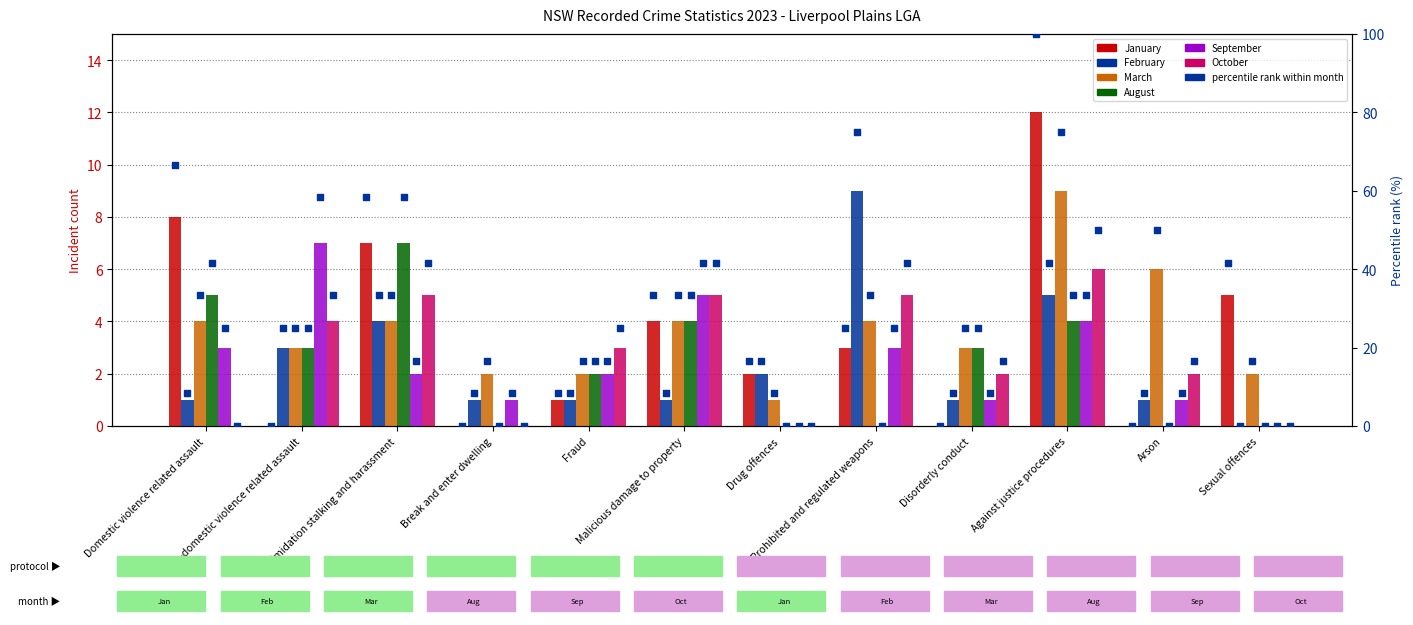

At which category is the sum across all series the highest?

Against justice procedures